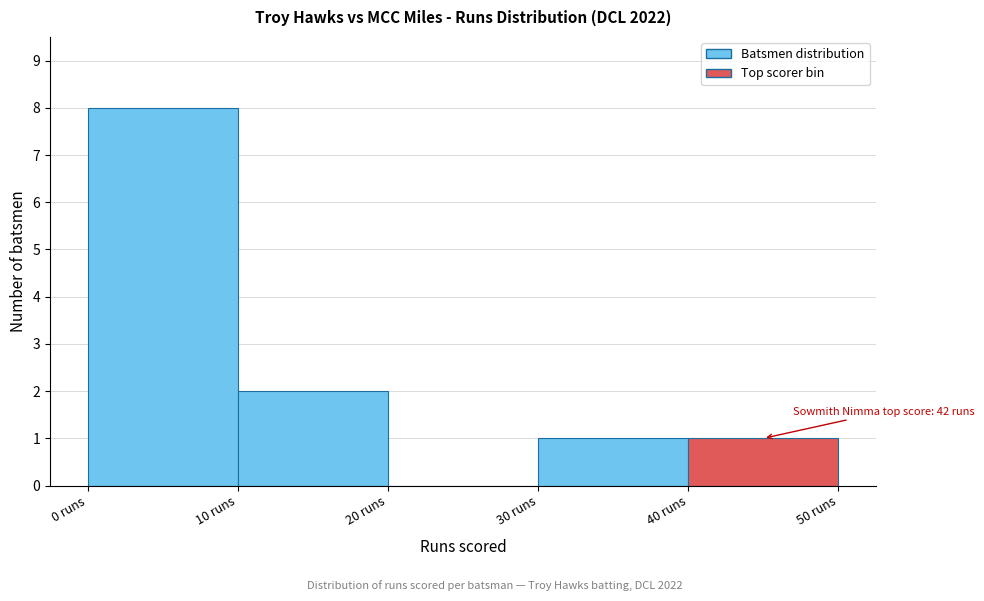

Which range on the x-axis has the tallest bar?

0 to 10